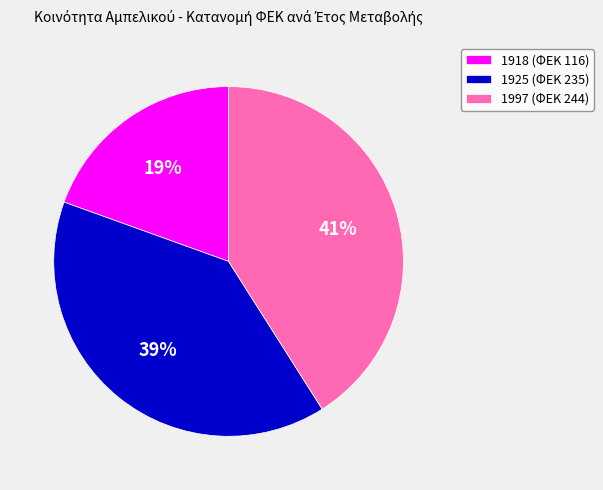

Does any single category account for the majority?

No